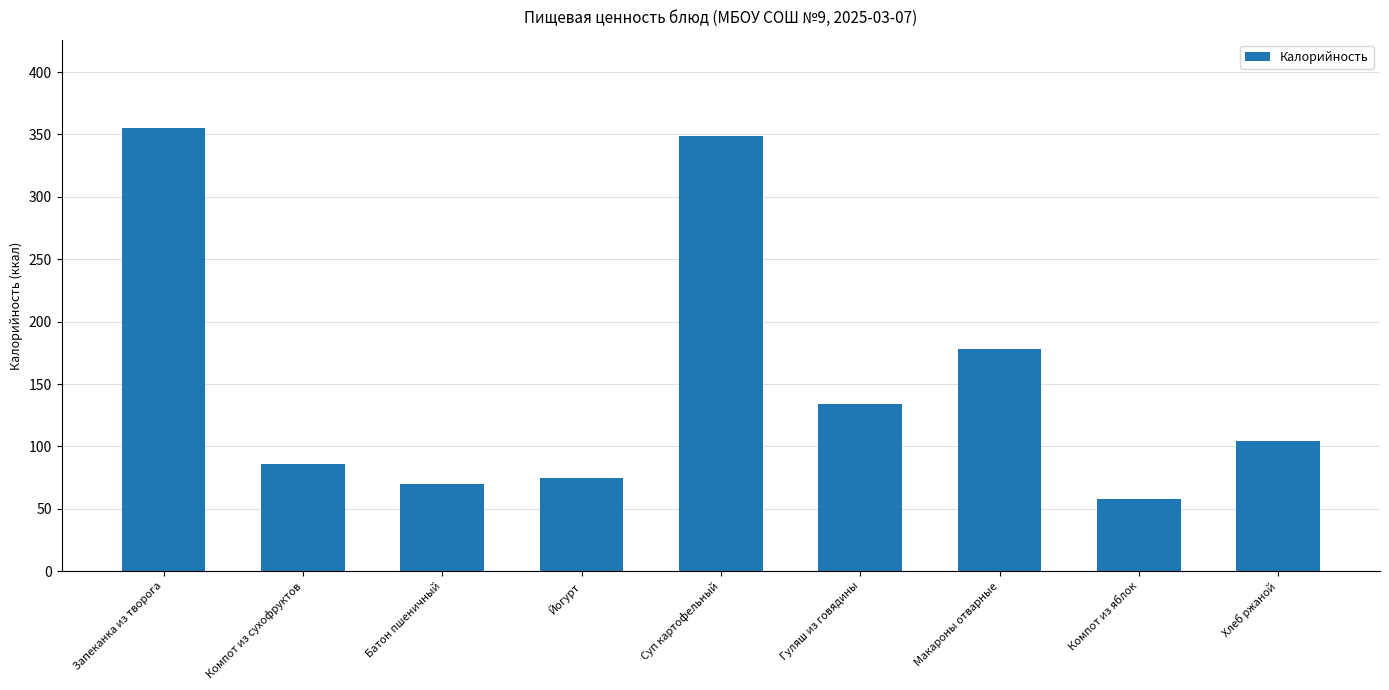

What position from the left is Компот из сухофруктов?

2